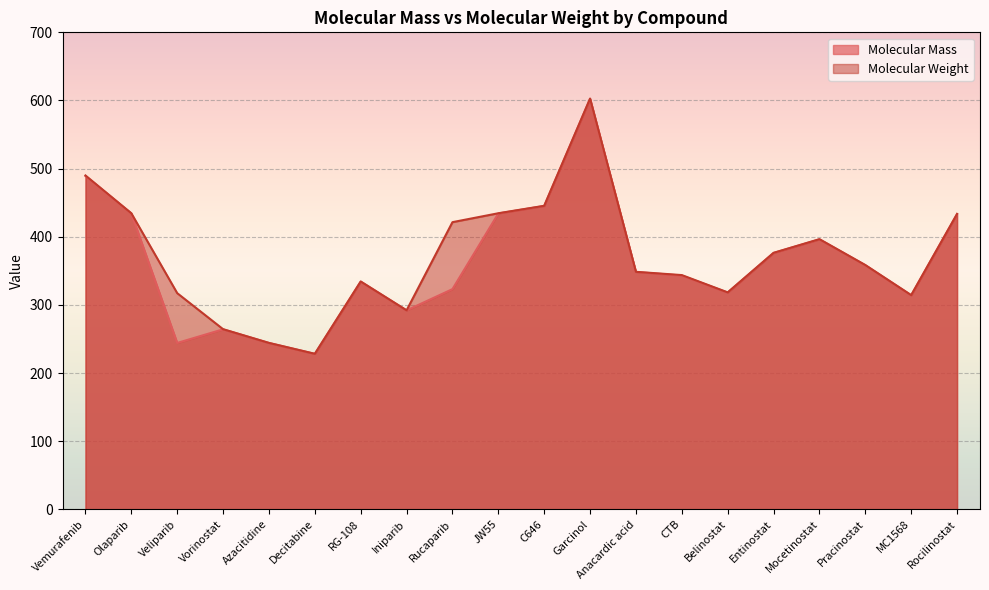

Reading left to right, extract all data points from this chart.

Molecular Mass: 489.1	434.2	244.1	264.1	244.1	228.1	334.1	291.9	323.1	434.2	445.1	602.4	348.3	343.1	318.1	376.1	396.2	358.2	314.1	433.2
Molecular Weight: 489.9	434.5	317.2	264.3	244.2	228.2	334.3	292.0	421.4	434.5	445.4	602.8	348.5	343.7	318.4	376.4	396.4	358.5	314.3	433.5